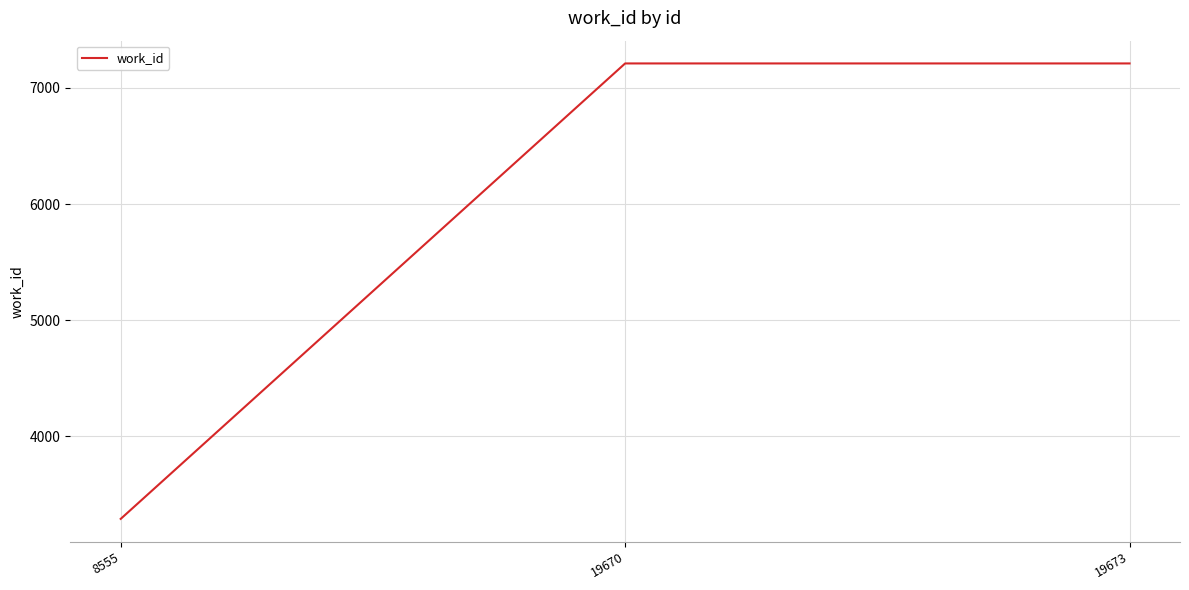

What is the change in value from 8555 to 19673?

+3921